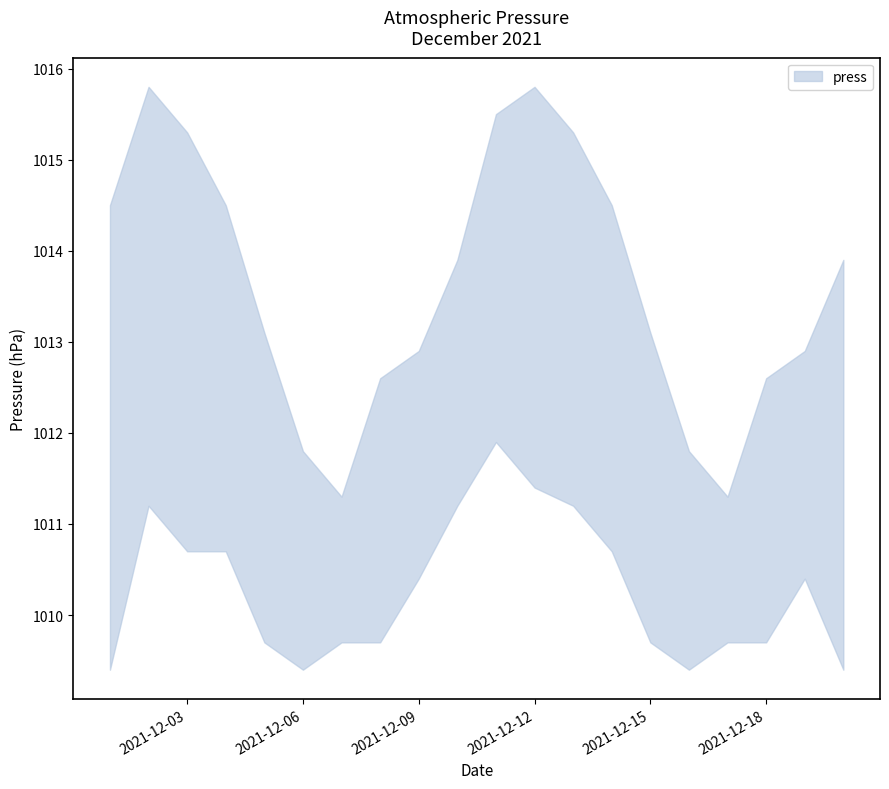

Which series has the largest range (max minus min)?

press